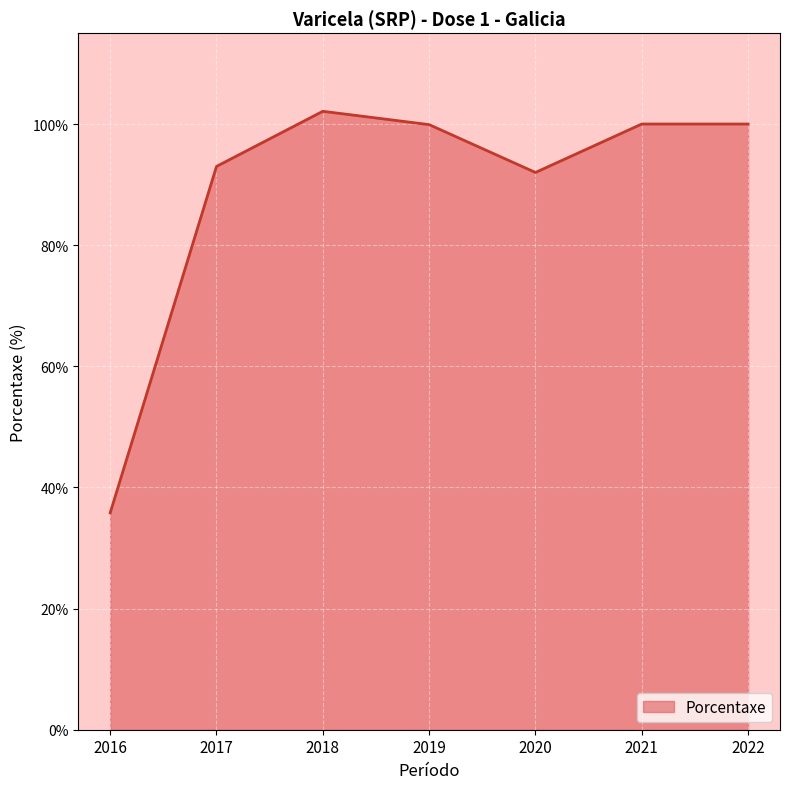

What value does the data have at 2021?

100.0